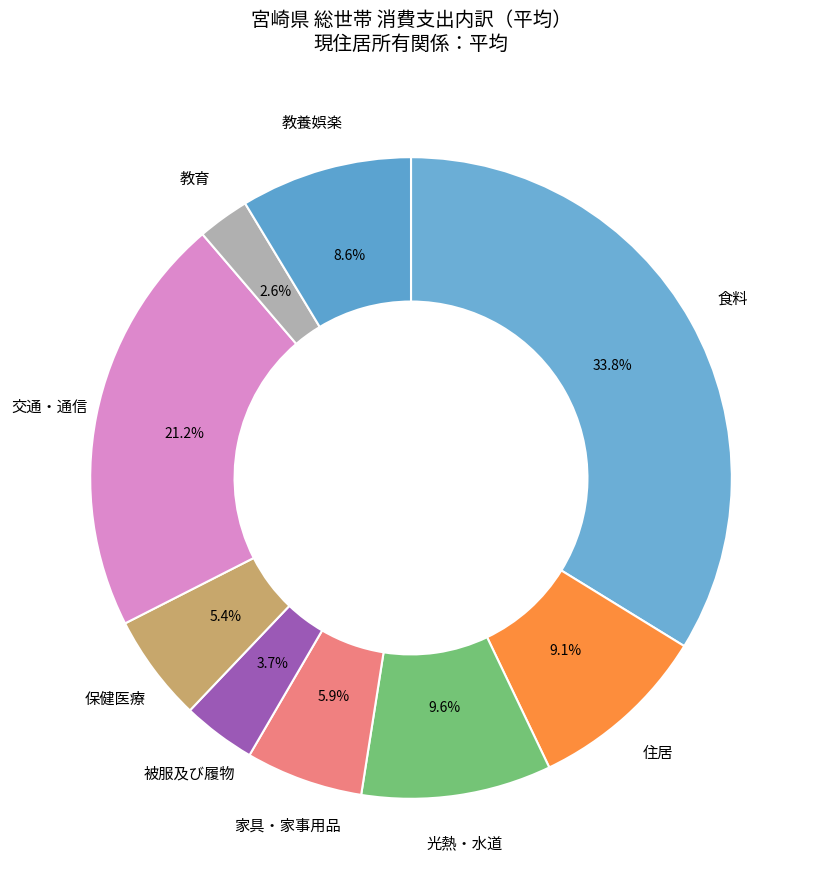

What is the smallest slice in the pie chart?

教育